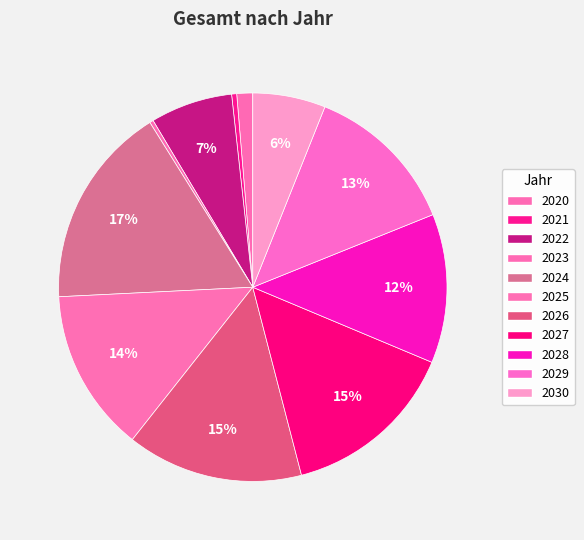

Count the number of slices in the pie.

11